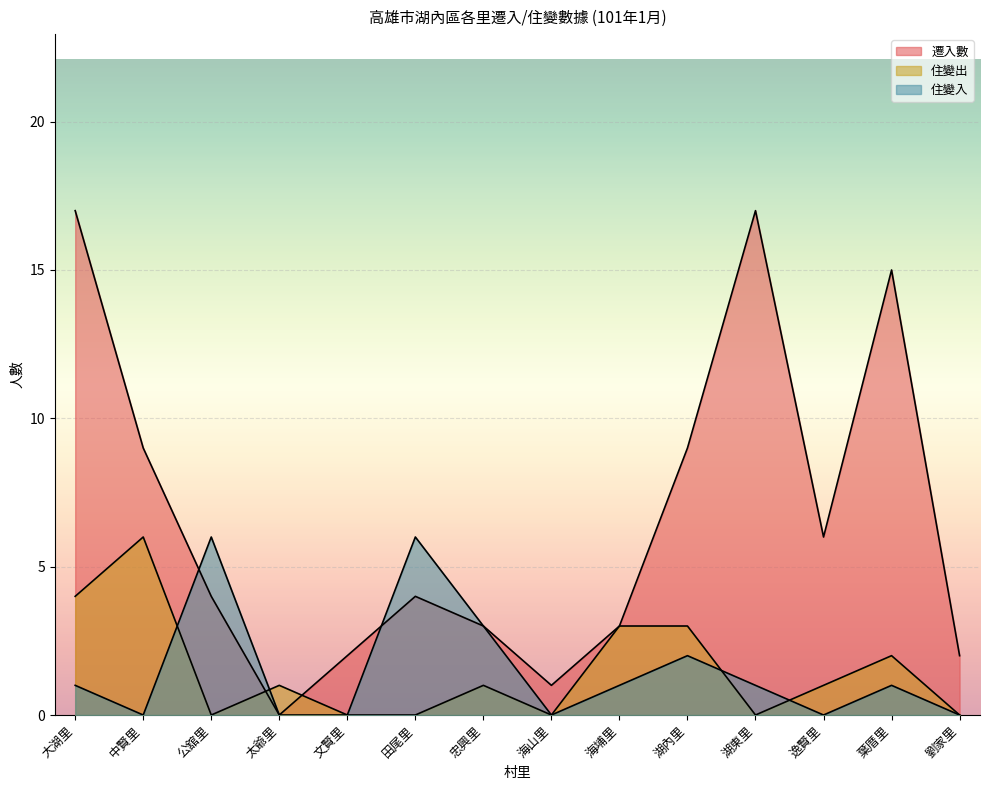

Reading left to right, extract all data points from this chart.

遷入數: 17	9	4	0	2	4	3	1	3	9	17	6	15	2
住變出: 4	6	0	1	0	0	1	0	3	3	0	1	2	0
住變入: 1	0	6	0	0	6	3	0	1	2	1	0	1	0